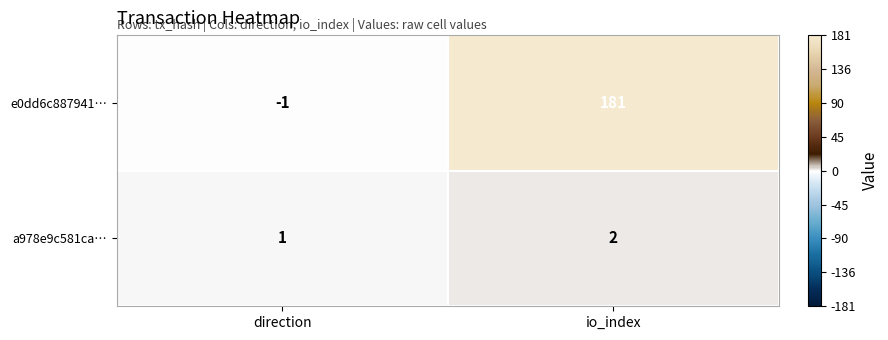

Between direction and io_index, which series saw the biggest shift?

e0dd6c887941…